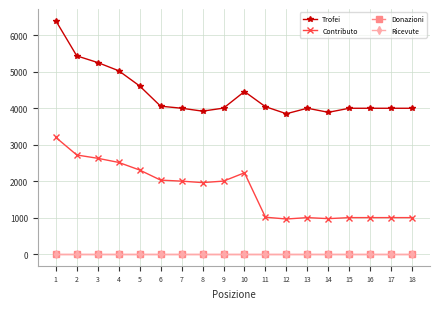

At which label does Contributo reach its peak?

1